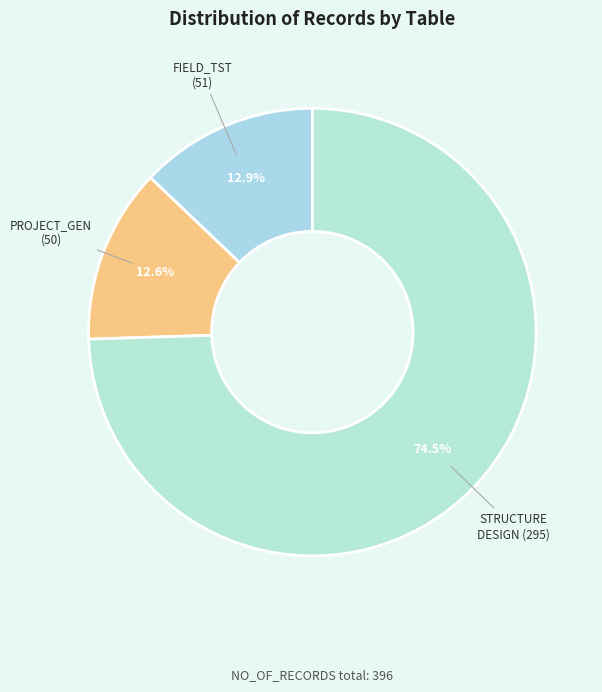

How many segments does this pie chart have?

3